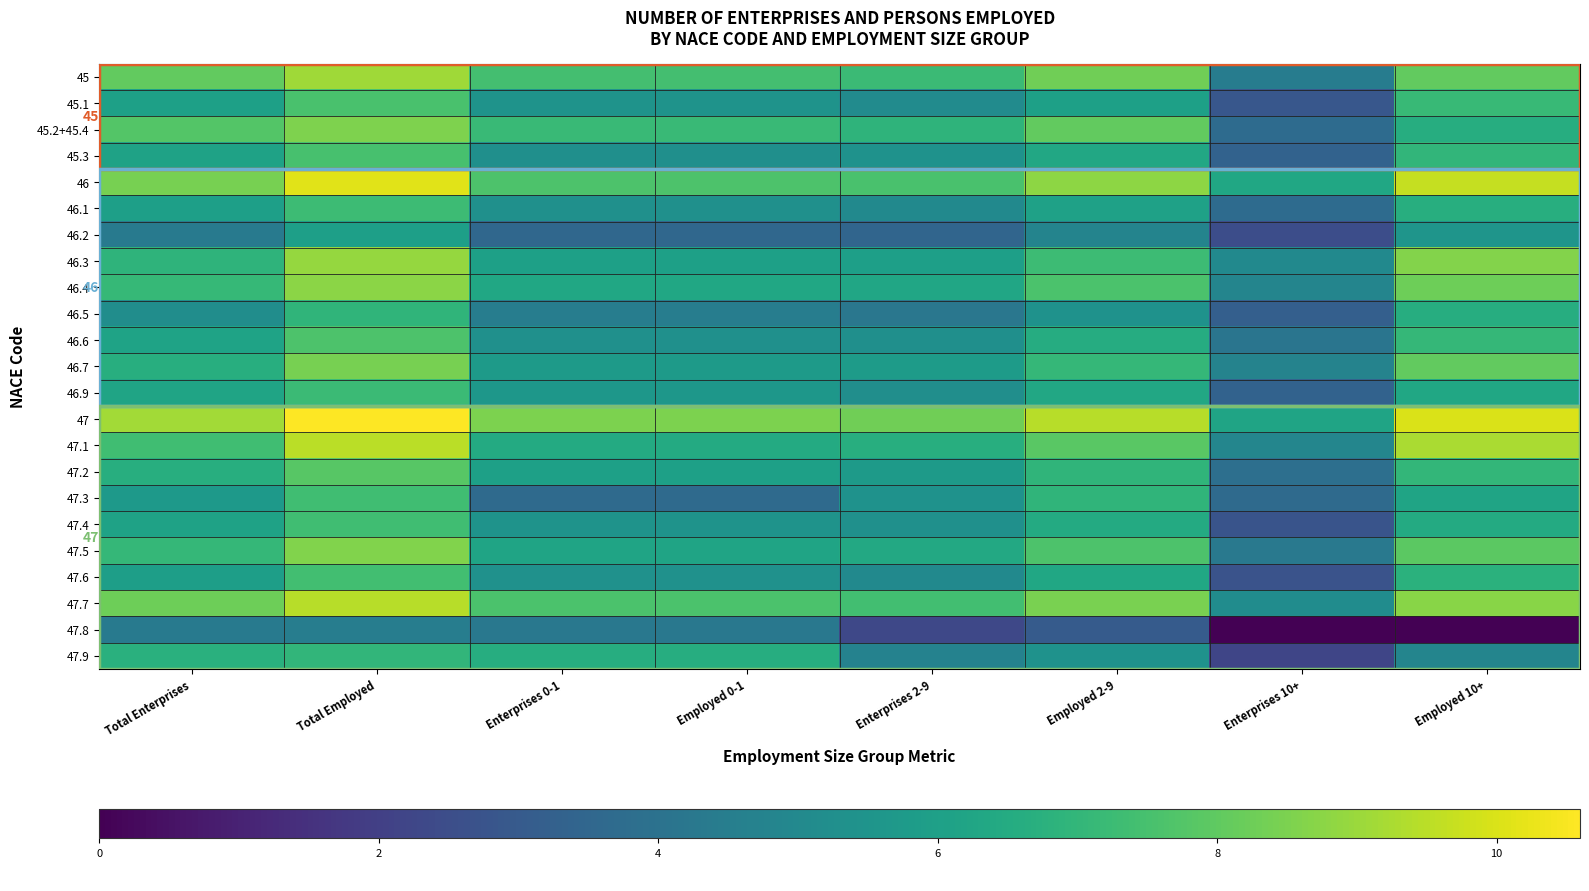

What is the approximate value of 45.2+45.4 at Employed 10+?

6.6